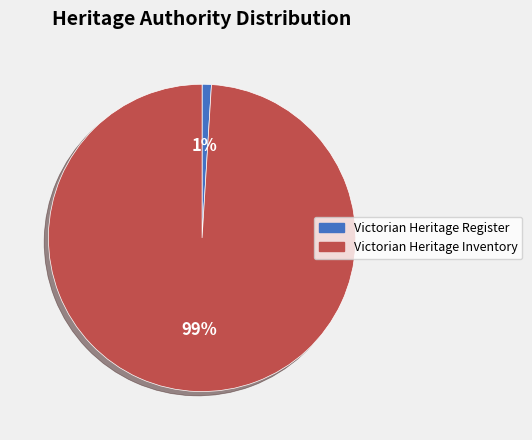

To the nearest percent, what percentage of the pie is Victorian Heritage Register?

1%